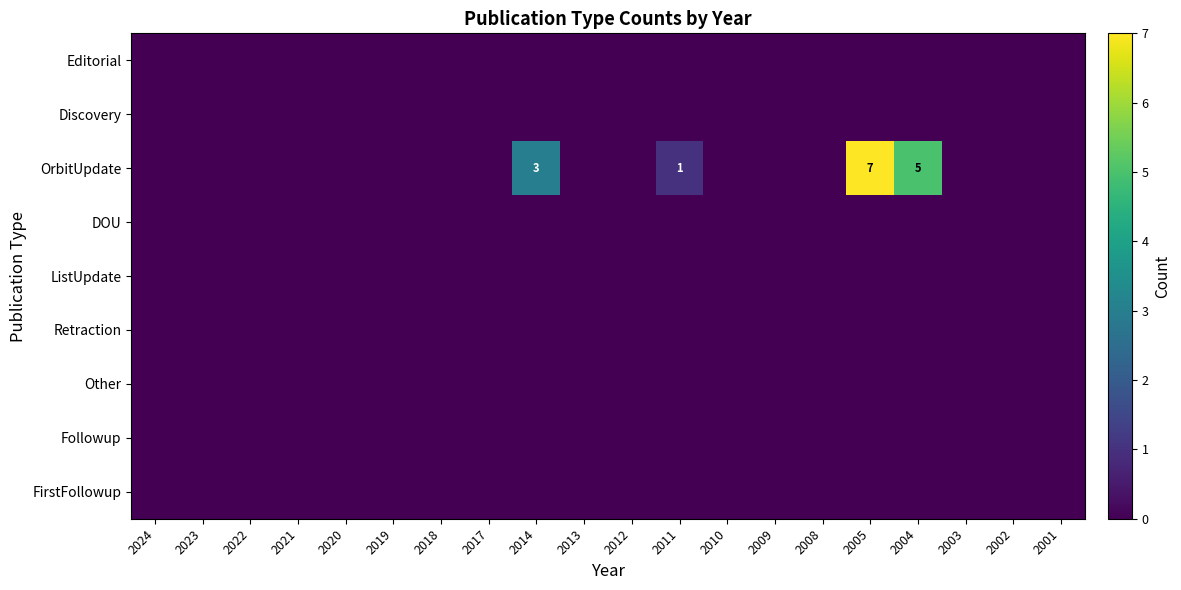

Where is Other nearest to the value 0?

2024